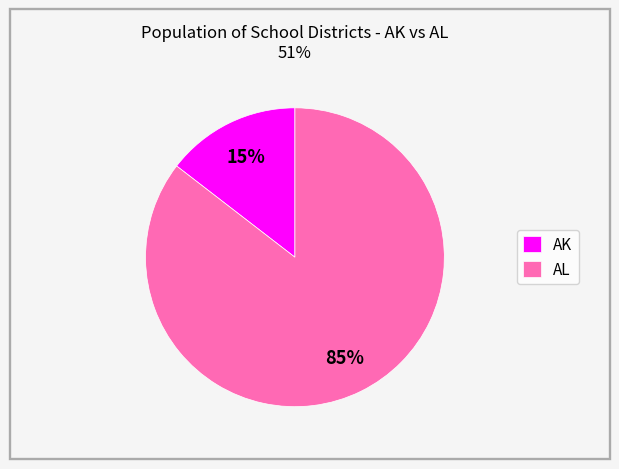

Do AK and AL together represent more than half of the pie?

Yes